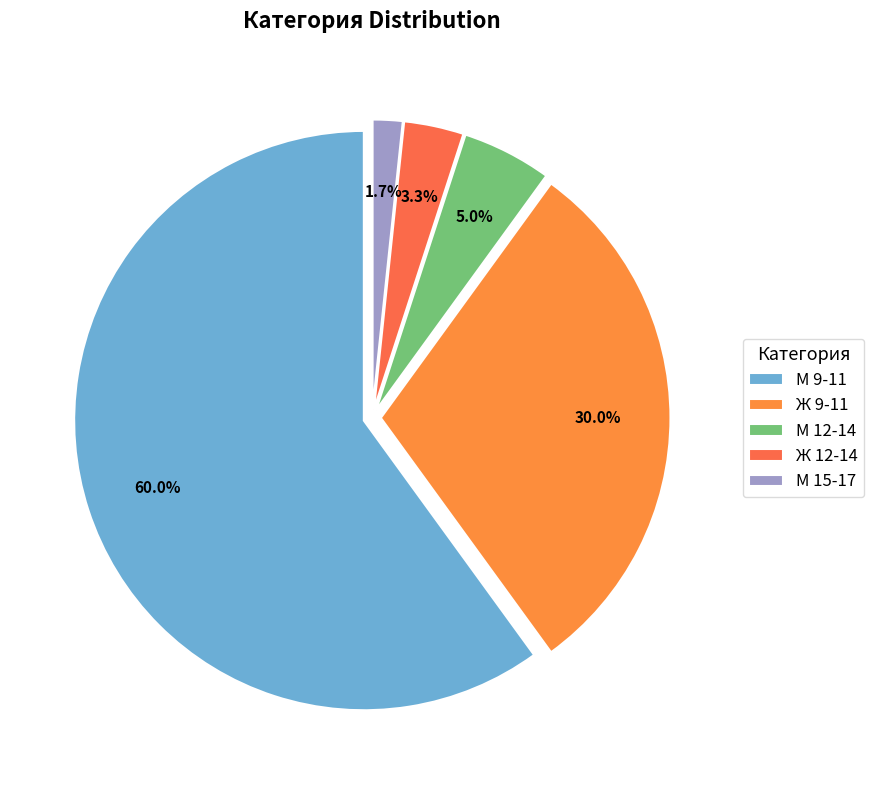

Is М 9-11 the majority of the pie?

Yes